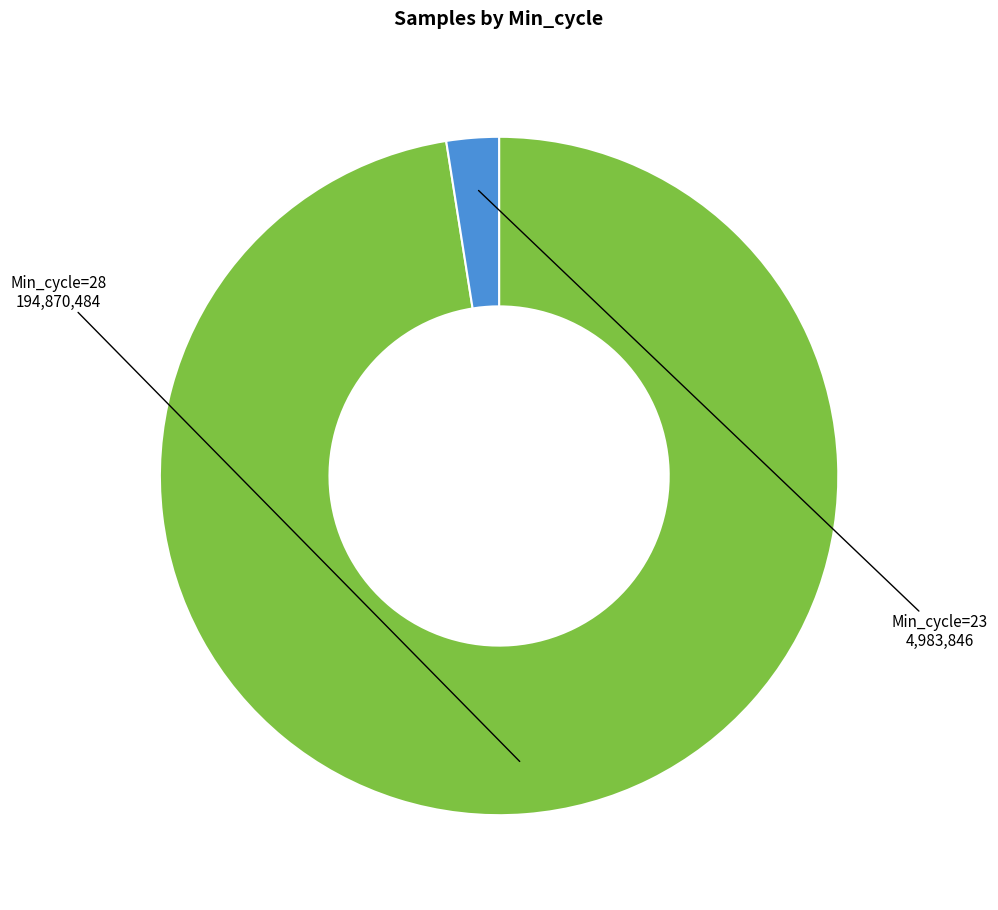

Is there a majority slice in this chart?

Yes